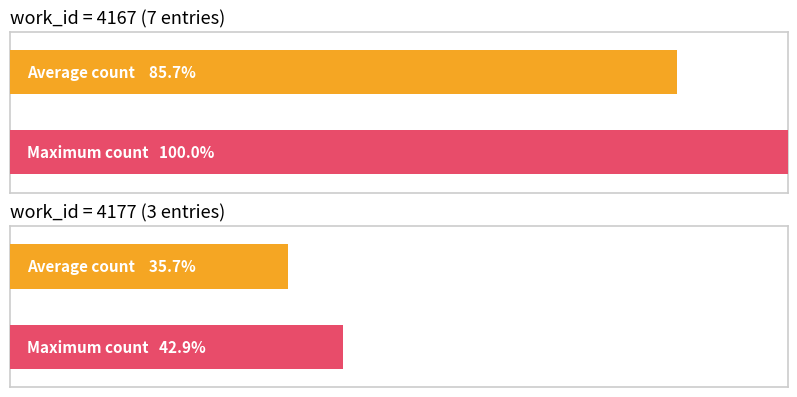

How many values are between 4167 and 4177?

10